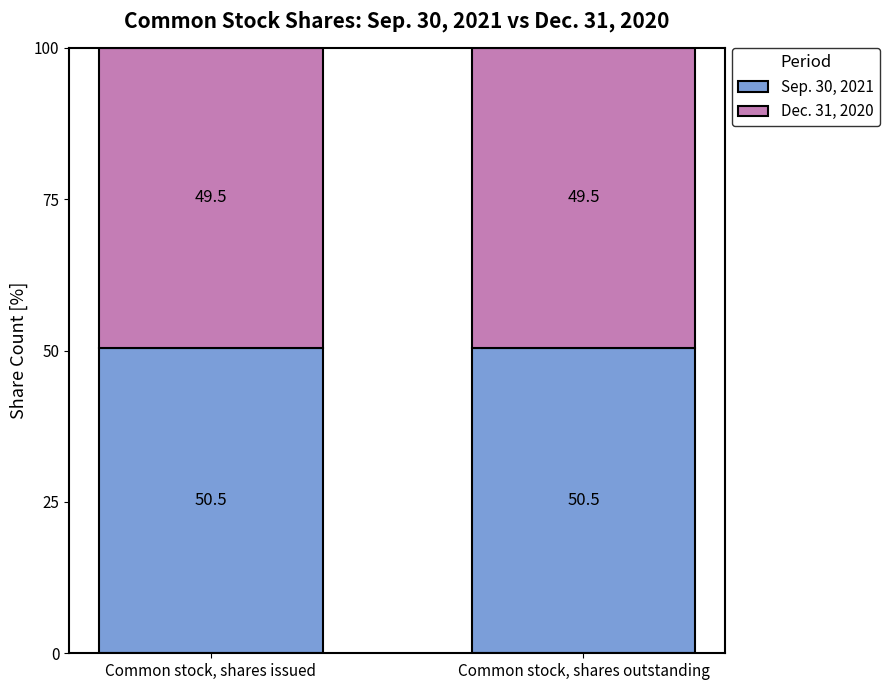

What is the total value across all series at Common stock, shares outstanding?

100.0